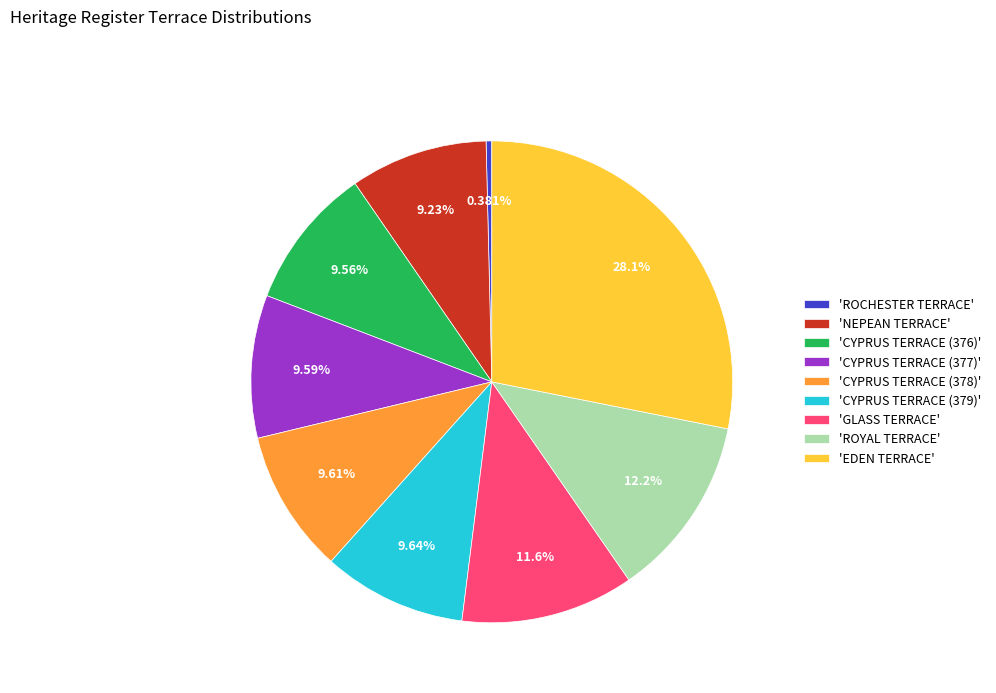

Which slice is the largest?

'EDEN TERRACE'